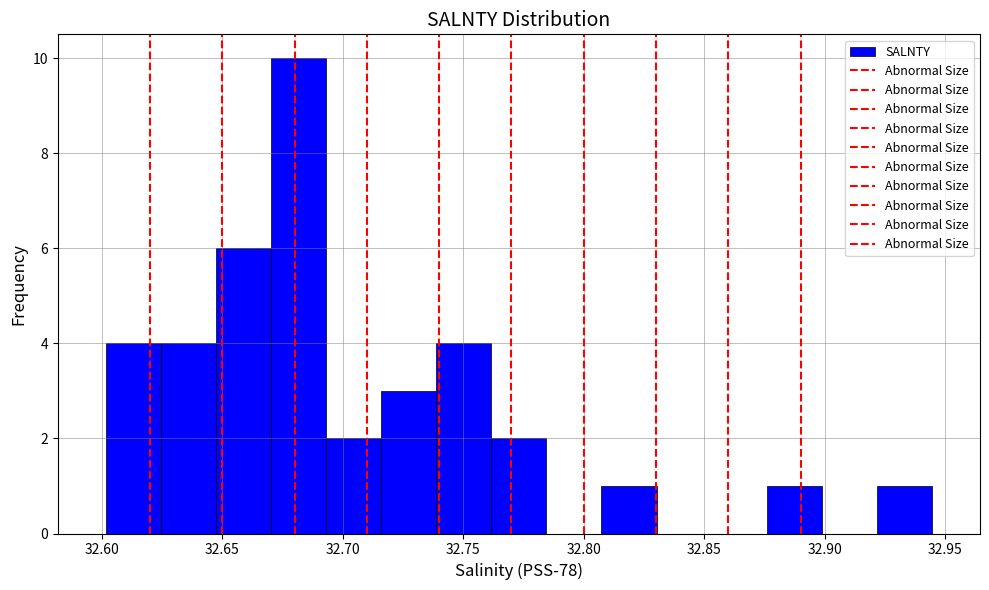

Reading left to right, transcribe this chart: for each bar, give the range it covers on the x-axis and its height. Neither the bar edges nor the heights are printed on the chart, so give them approximately, as read against the axes.

32.600 to 32.625: 4
32.625 to 32.645: 4
32.645 to 32.670: 6
32.670 to 32.695: 10
32.695 to 32.715: 2
32.715 to 32.740: 3
32.740 to 32.760: 4
32.760 to 32.785: 2
32.785 to 32.805: 0
32.805 to 32.830: 1
32.830 to 32.855: 0
32.855 to 32.875: 0
32.875 to 32.900: 1
32.900 to 32.920: 0
32.920 to 32.945: 1